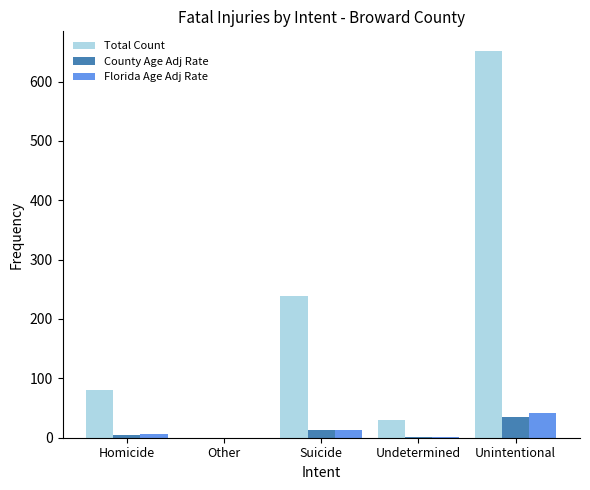

At which category is the sum across all series the highest?

Unintentional